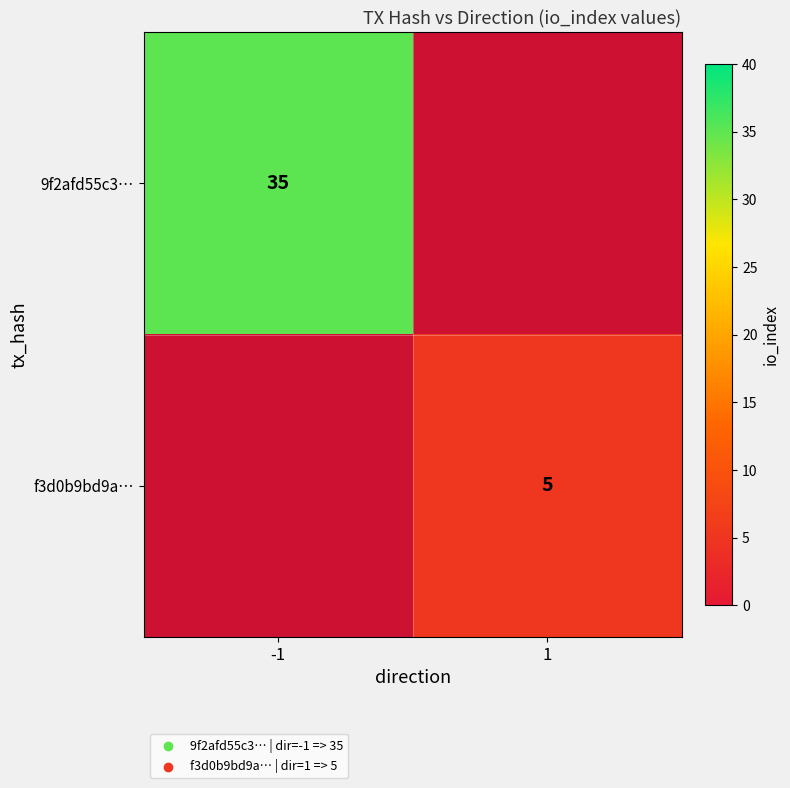

What is the minimum value shown in the chart?

5.0